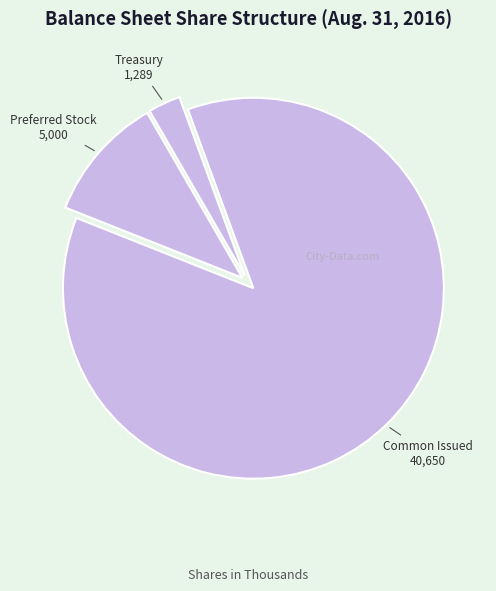

How many segments does this pie chart have?

3